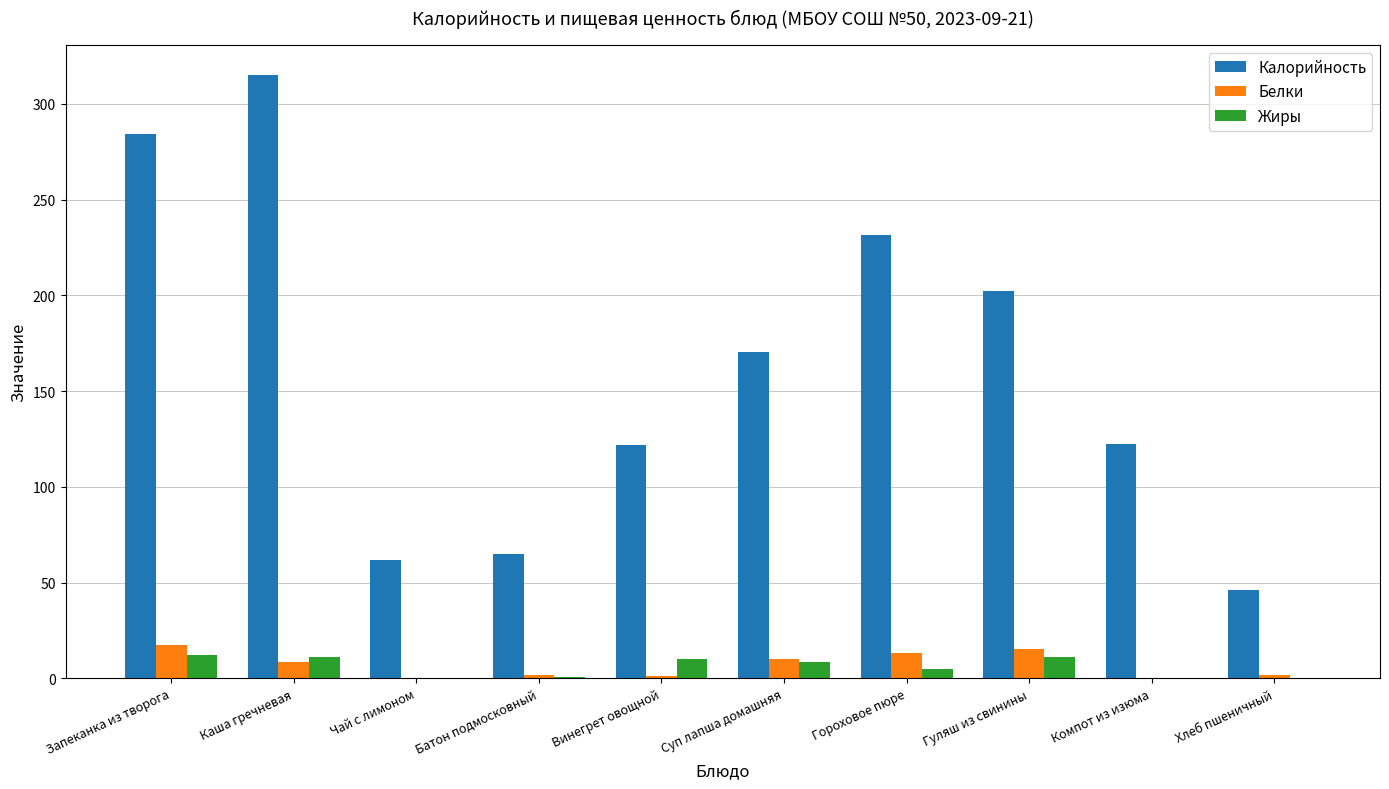

Between Каша гречневая and Чай с лимоном, which series saw the biggest shift?

Калорийность